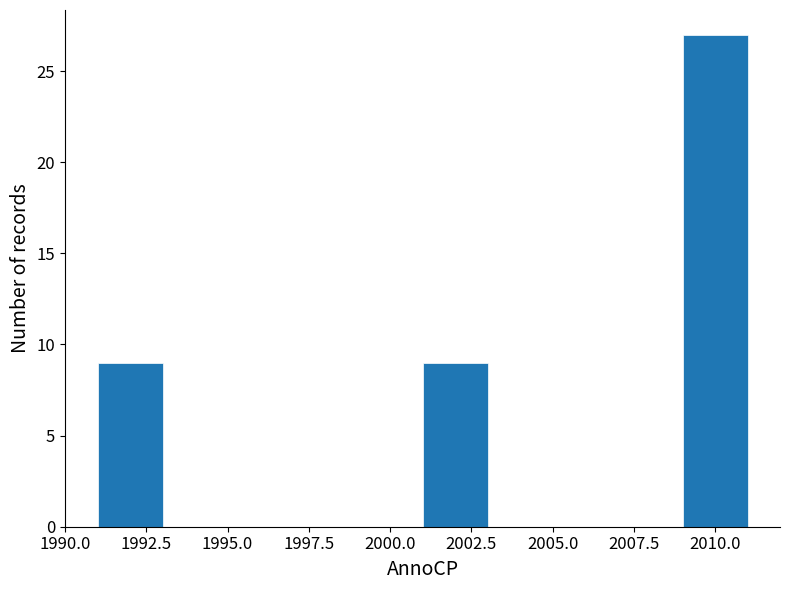

Reading left to right, transcribe this chart: for each bar, give the range it covers on the x-axis and its height. The values are not printed on the chart, so give them approximately, as read against the axis.

1991 to 1993: 9
1993 to 1995: 0
1995 to 1997: 0
1997 to 1999: 0
1999 to 2001: 0
2001 to 2003: 9
2003 to 2005: 0
2005 to 2007: 0
2007 to 2009: 0
2009 to 2011: 27